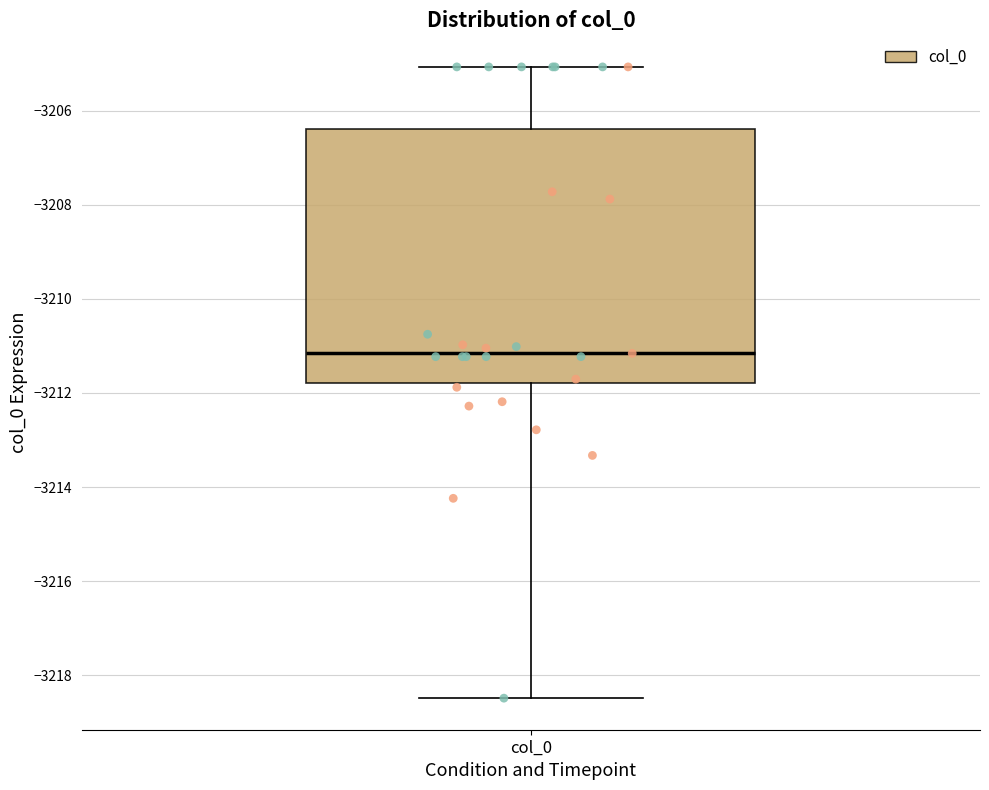

Transcribe this box plot: give where the median line is, the range the box spans, and where the two whiskers end, as read against the y-axis. The values are not printed on the chart, so give them approximately, as read against the axis.

median -3211.2, box -3211.8 to -3206.4, whiskers -3218.4 to -3205.0